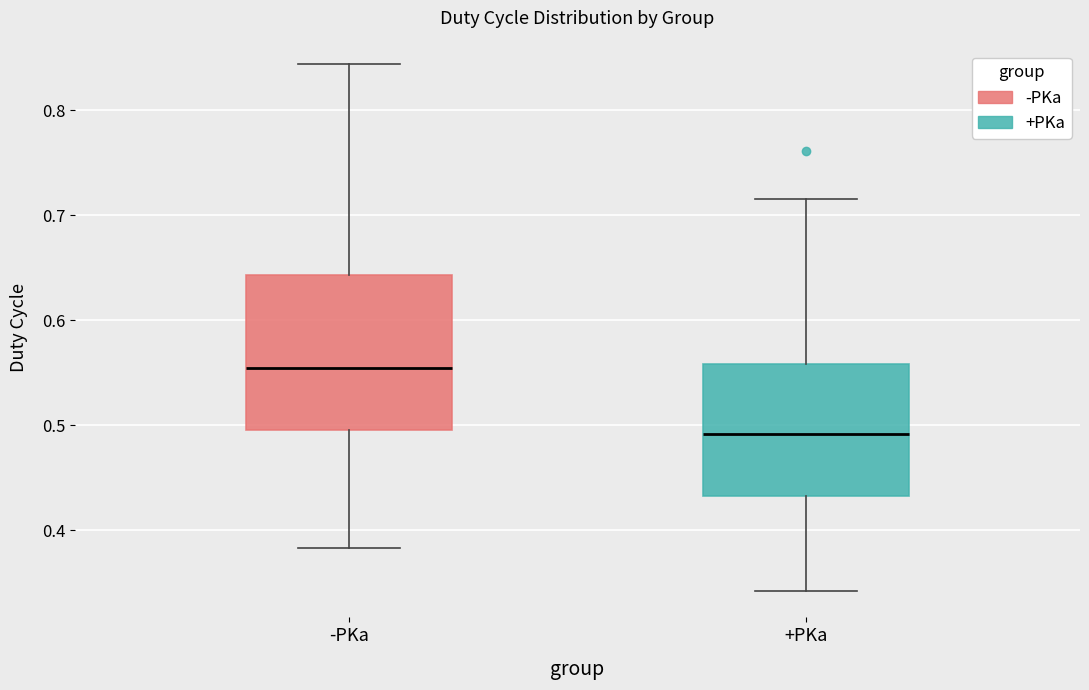

Where is the lower edge of the box for +PKa on the y-axis? The values are not printed on the chart, so give them approximately, as read against the axis.

0.43